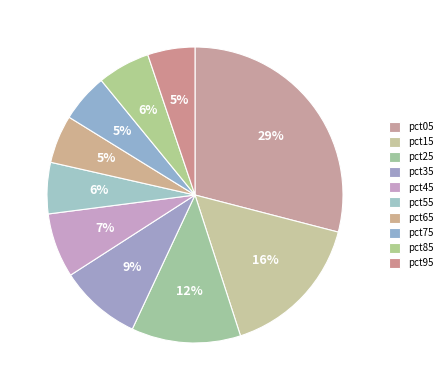

How many segments does this pie chart have?

10